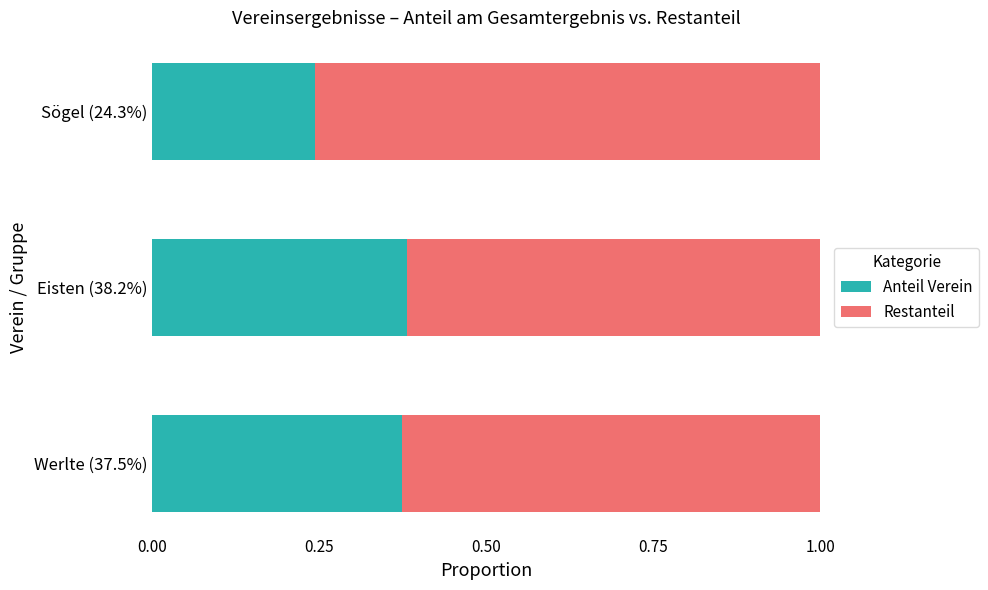

True or false: Anteil Verein has a value of 0.7 at Eisten (38.2%).

False